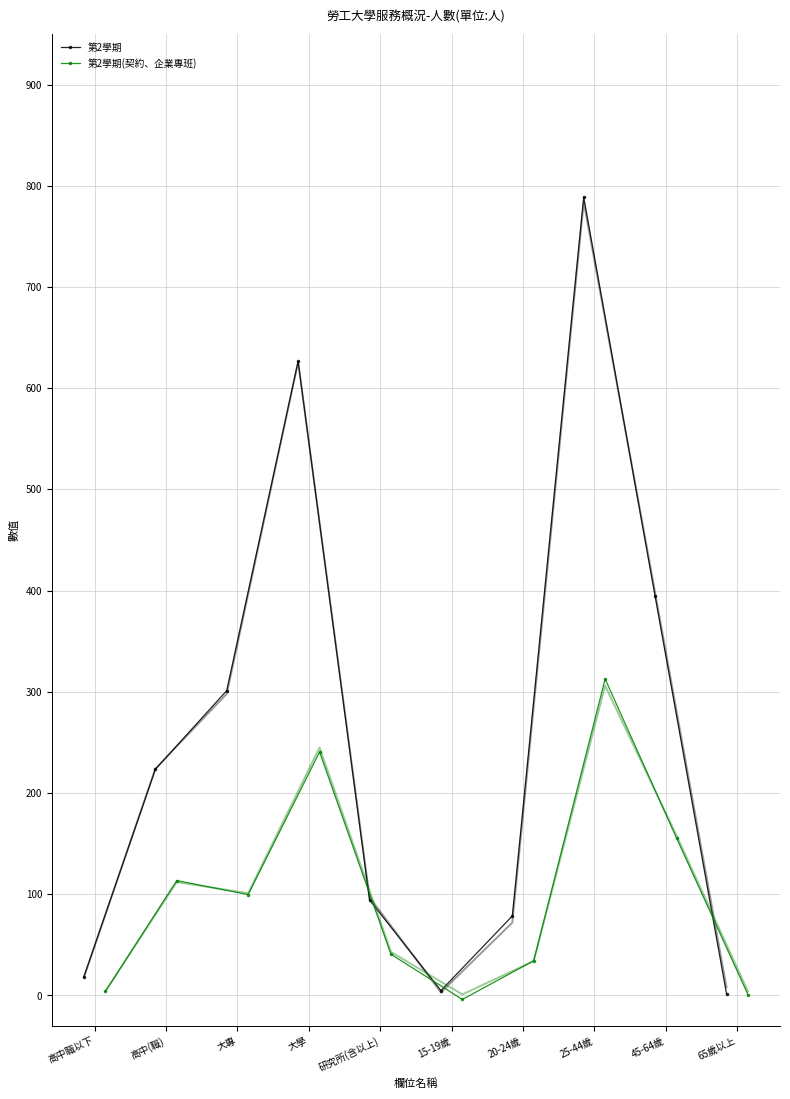

How many series are shown in this chart?

2